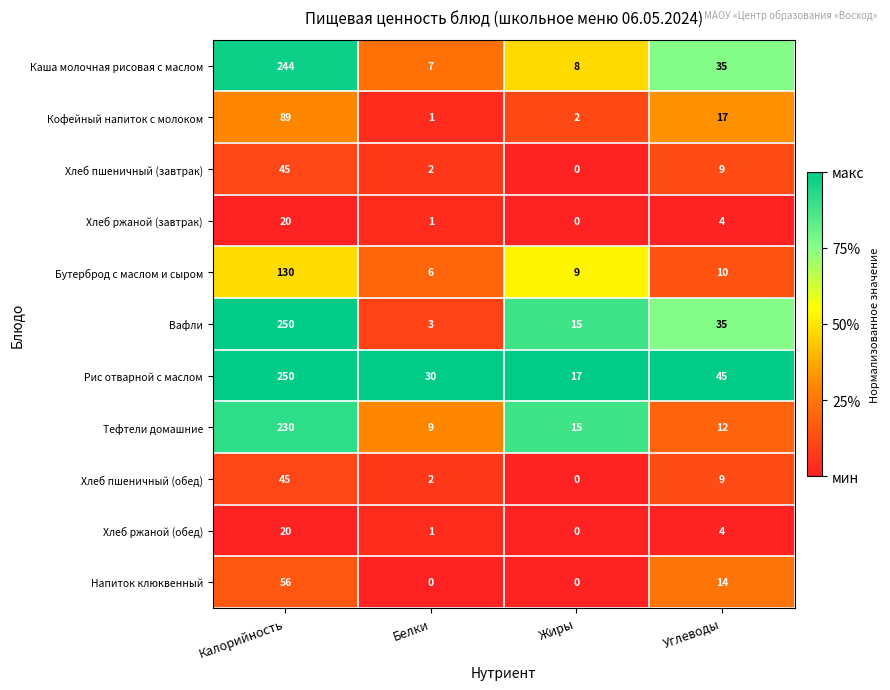

What is the maximum value for Каша молочная рисовая с маслом?

244